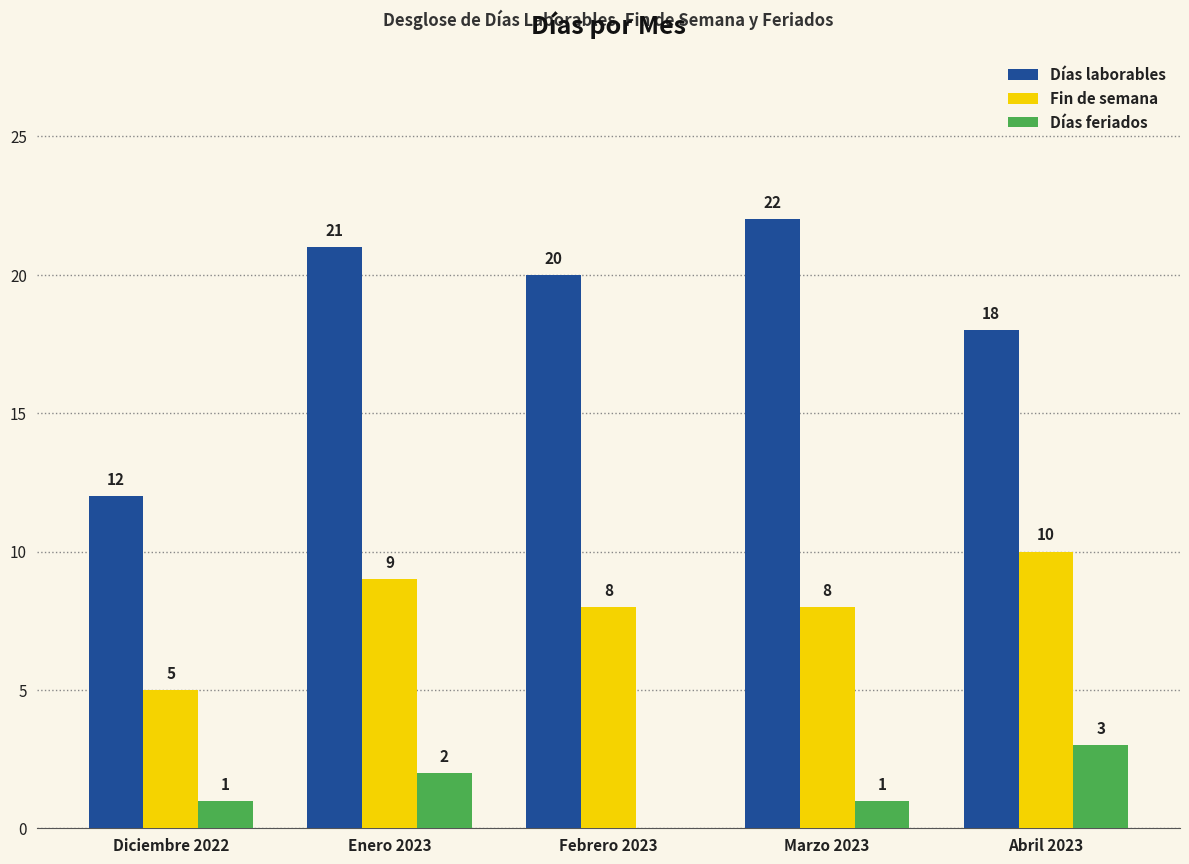

What is the sum of the Fin de semana values at Febrero 2023 and Diciembre 2022?

13